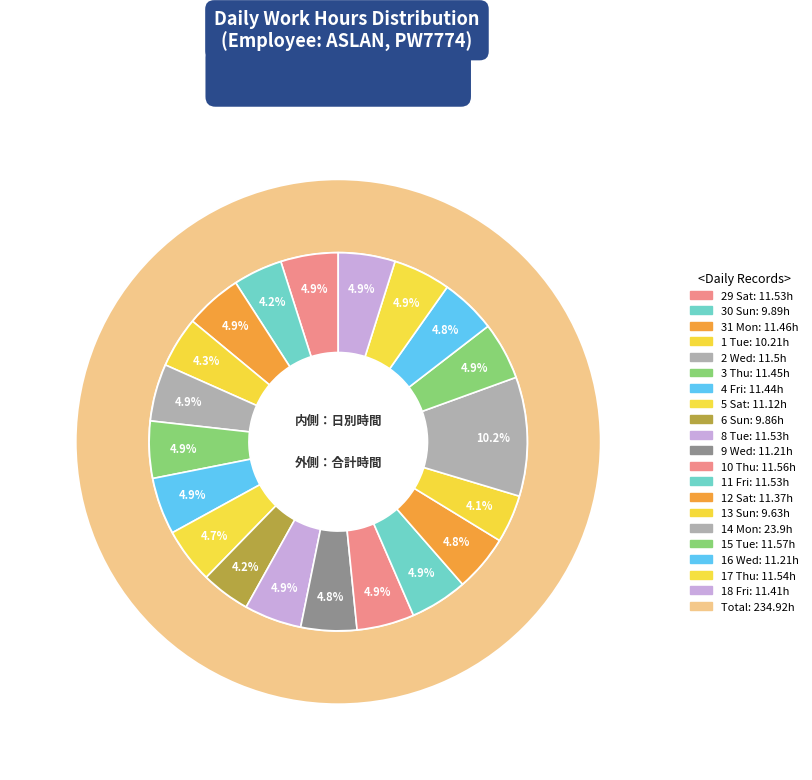

How many slices are in this pie chart?

20